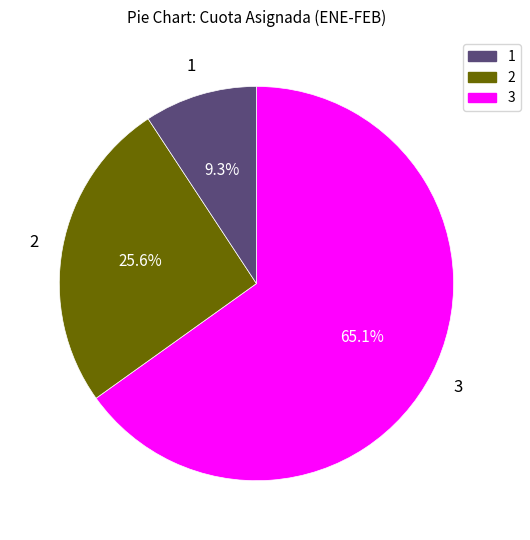

Does any single category account for the majority?

Yes